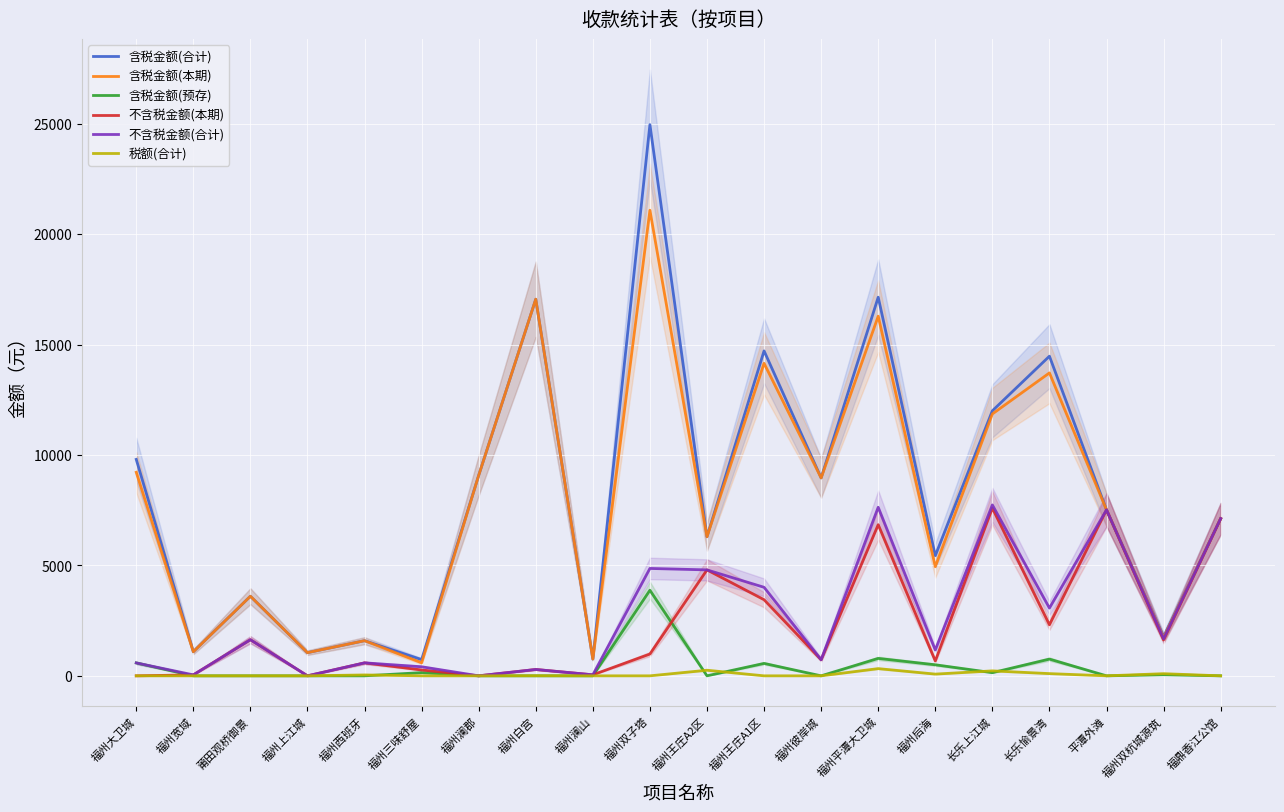

How many data points in 含税金额(合计) are above 7517?

10